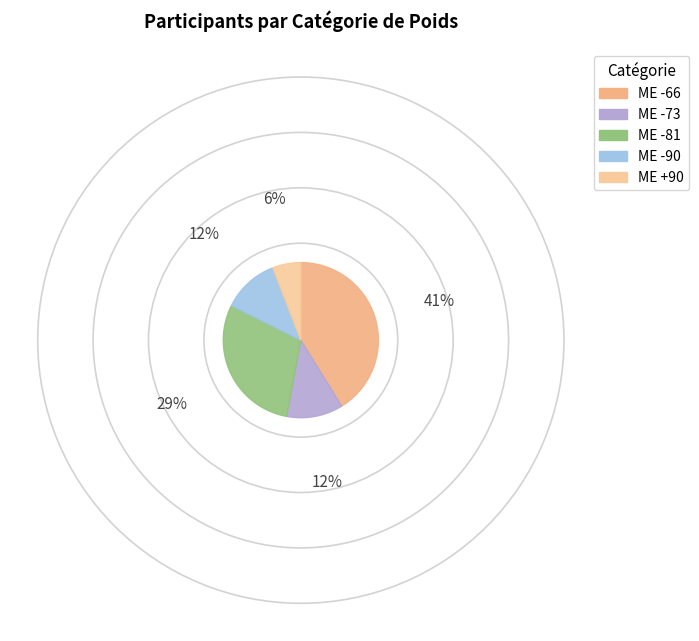

What is the change in value from ME -66 to ME -73?

-5